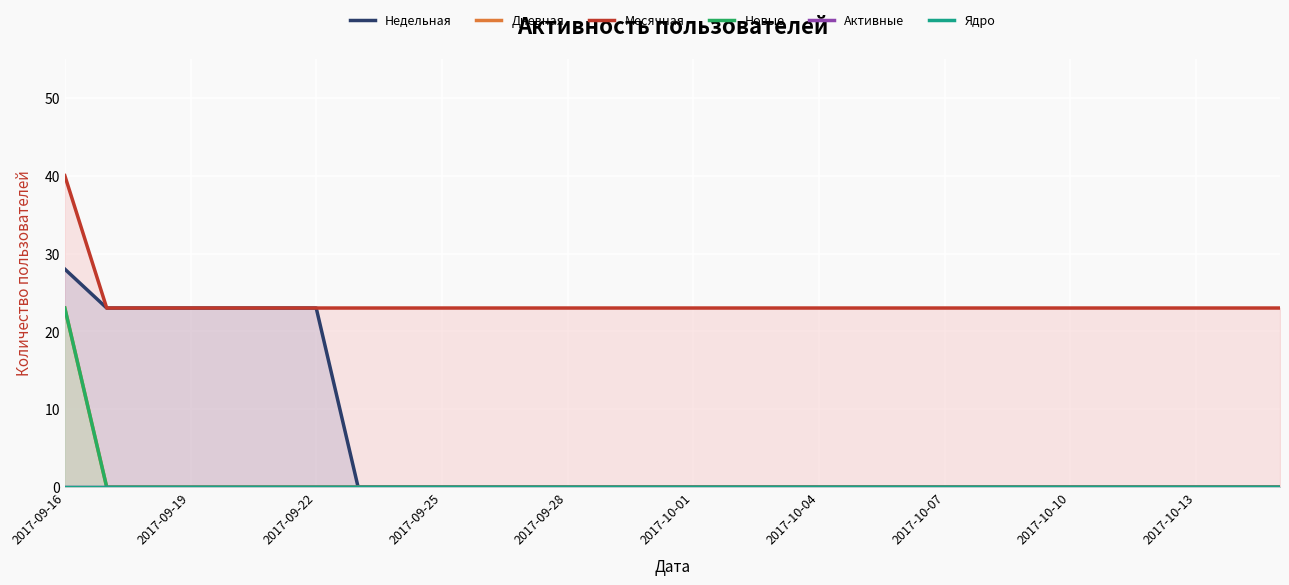

True or false: Месячная has more than 2 points higher than both neighbors.

False